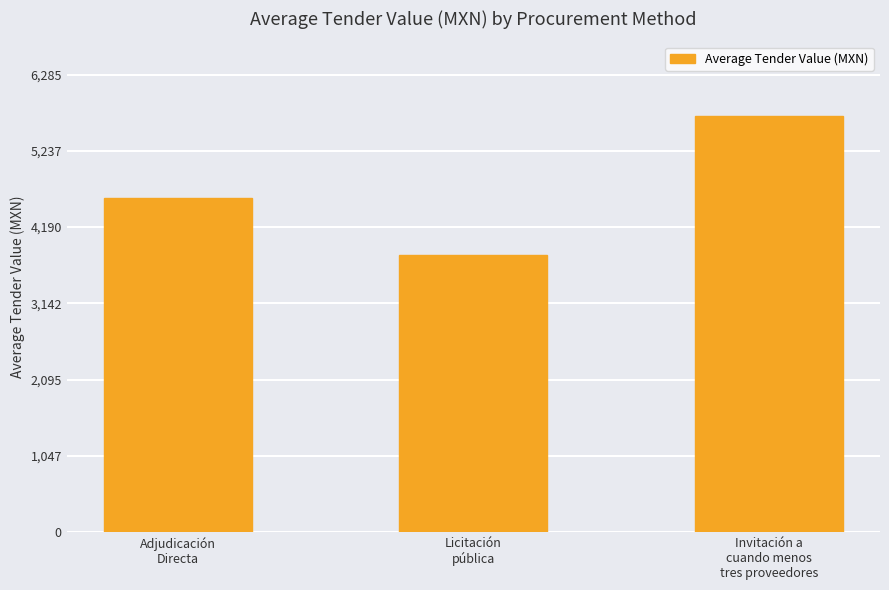

Reading left to right, transcribe all the data shown in this chart.

Adjudicación
Directa=4583.6	Licitación
pública=3810.6	Invitación a
cuando menos
tres proveedores=5713.5